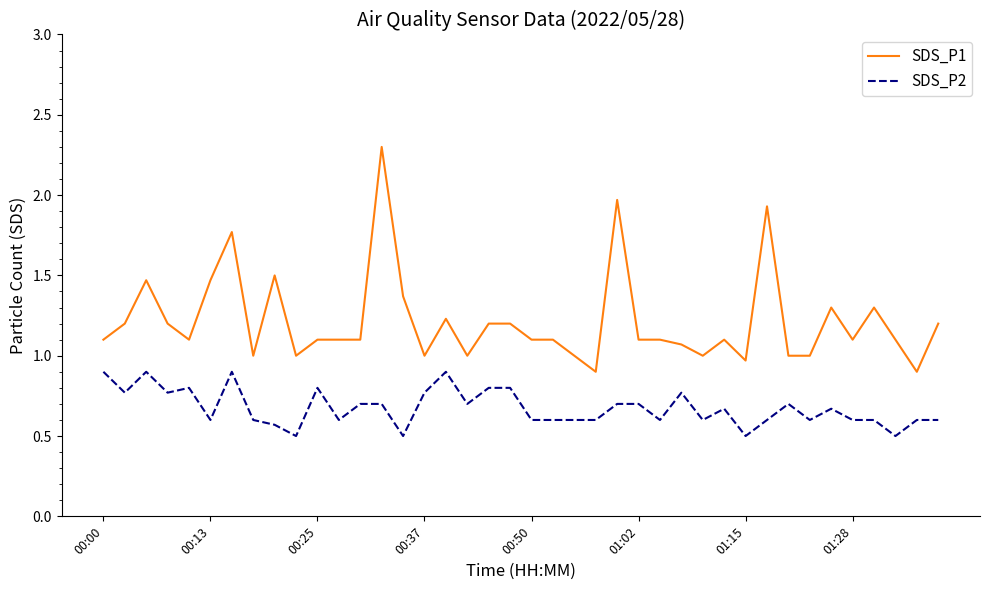

Which series has the largest total across all categories?

SDS_P1